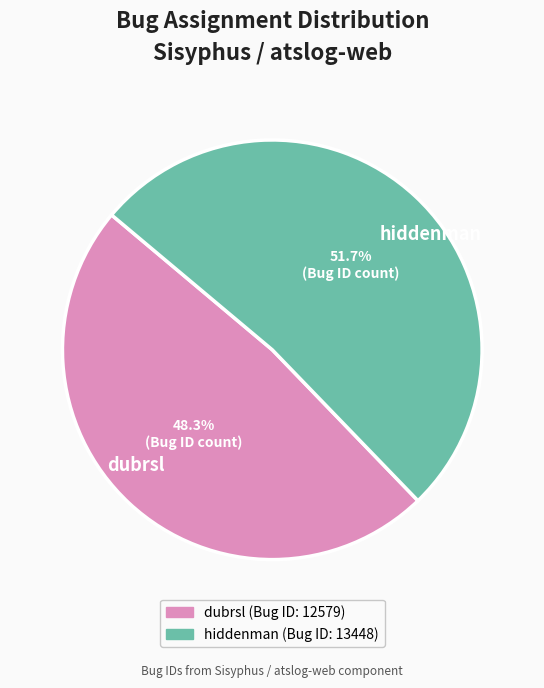

To the nearest percent, what percentage of the pie is dubrsl?

48%